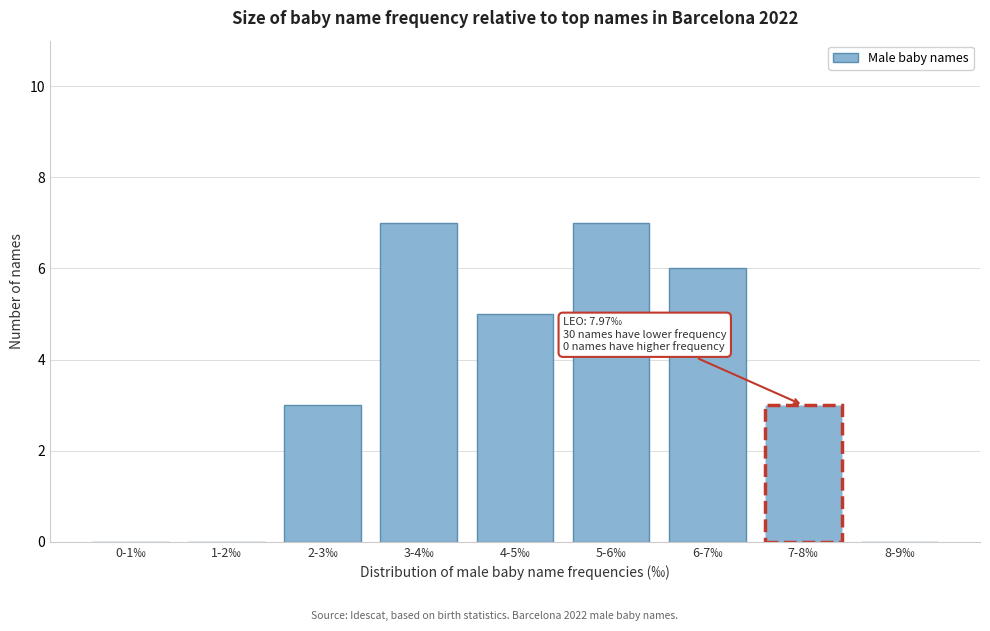

Reading left to right, what are all the values shown in this chart?

0-1‰=0	1-2‰=0	2-3‰=3	3-4‰=7	4-5‰=5	5-6‰=7	6-7‰=6	7-8‰=3	8-9‰=0